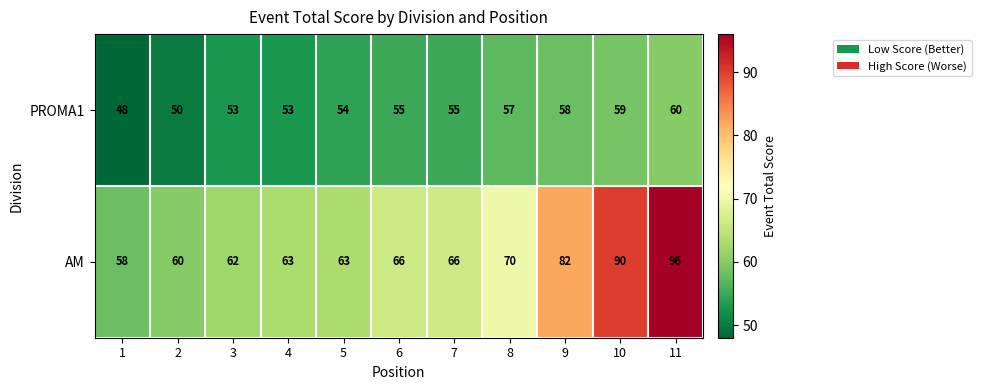

At 6, list the series in order from smallest to largest.

PROMA1, AM